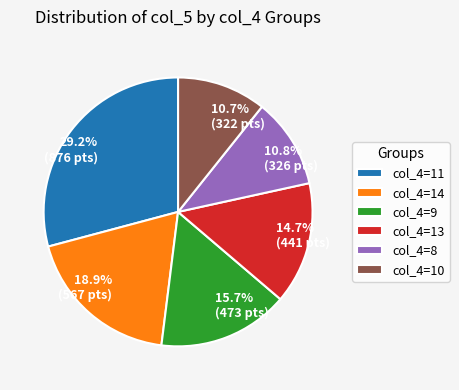

What percentage do 10.8% (326 pts) and 14.7% (441 pts) together represent?

25.5%